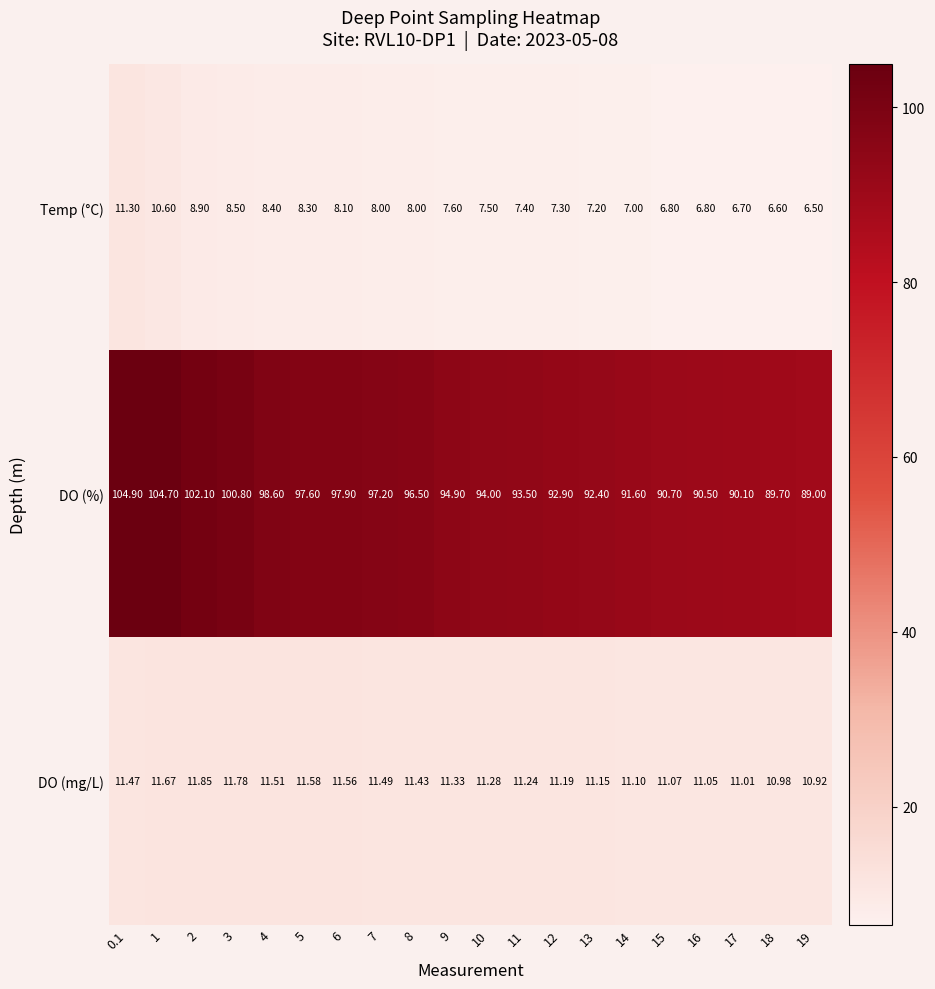

Is the value of Temp (°C) at 18 greater than the value of DO (mg/L) at 11?

No